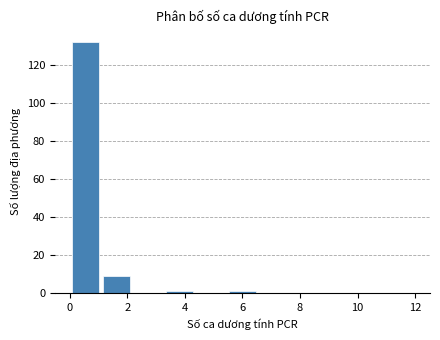

Which range on the x-axis has the tallest bar?

0.0 to 1.0